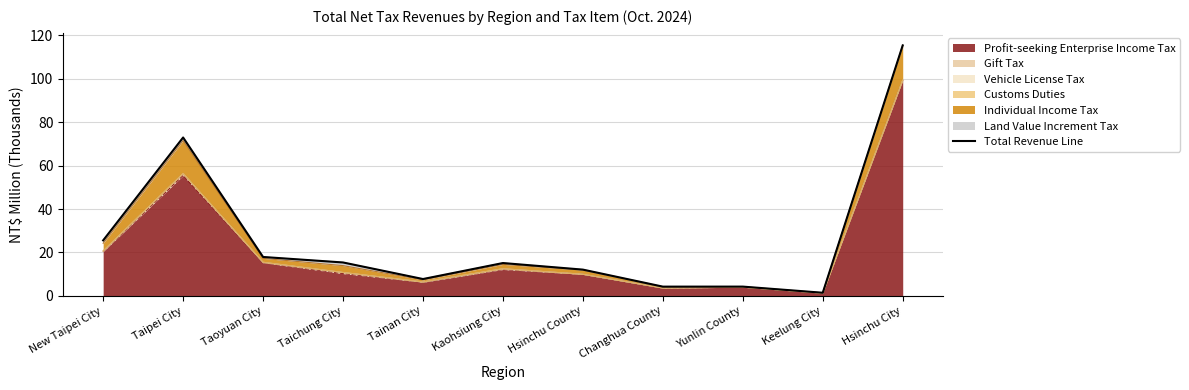

True or false: the data has more than 2 interior local peaks.

True